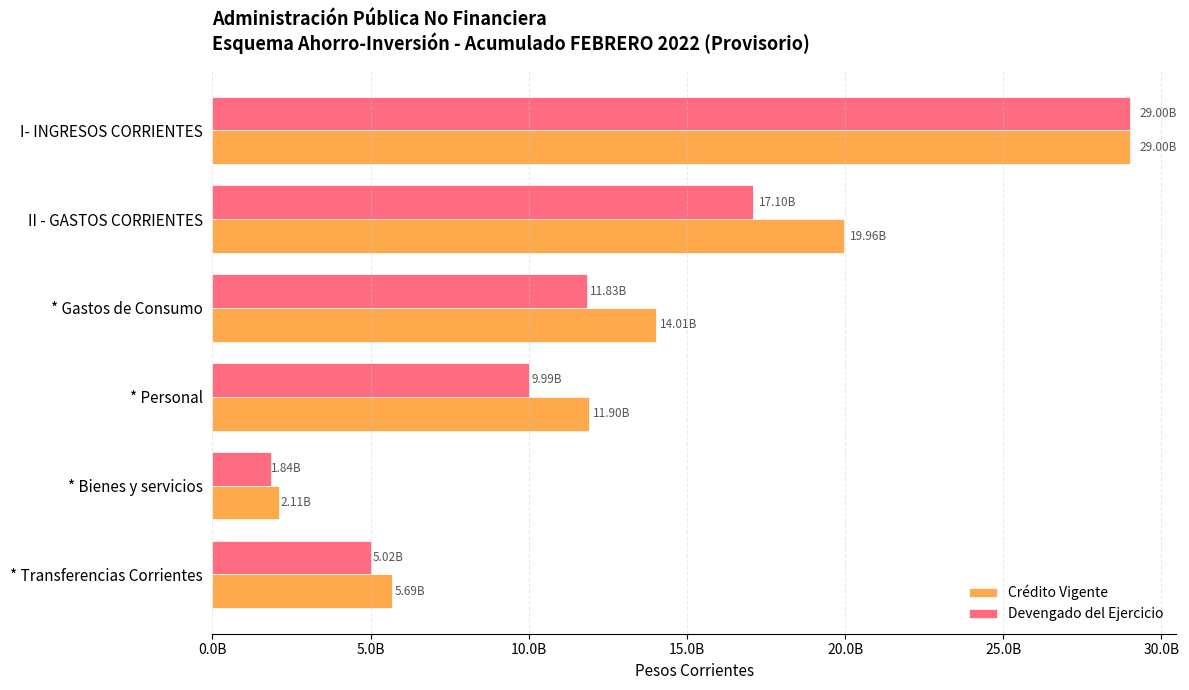

What is the difference between the maximum and minimum values in the Devengado del Ejercicio series?

27163700035.0